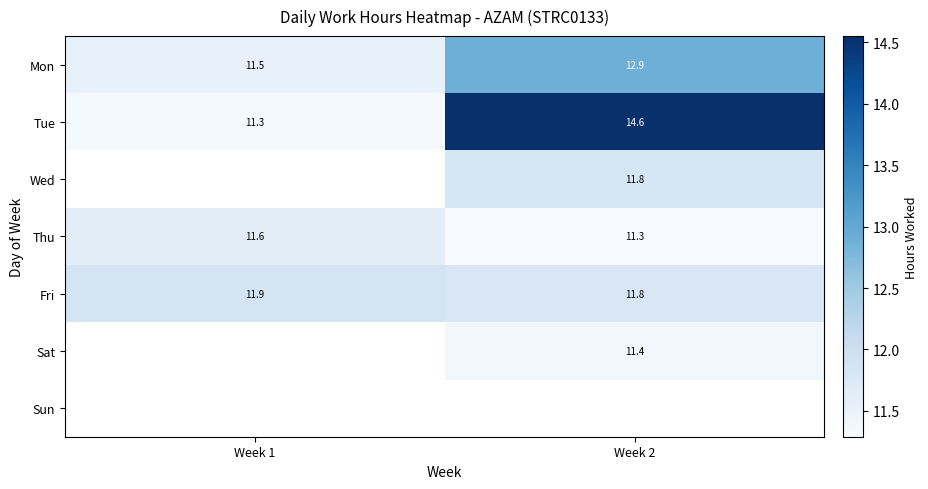

At how many categories does at least one series exceed 13?

1